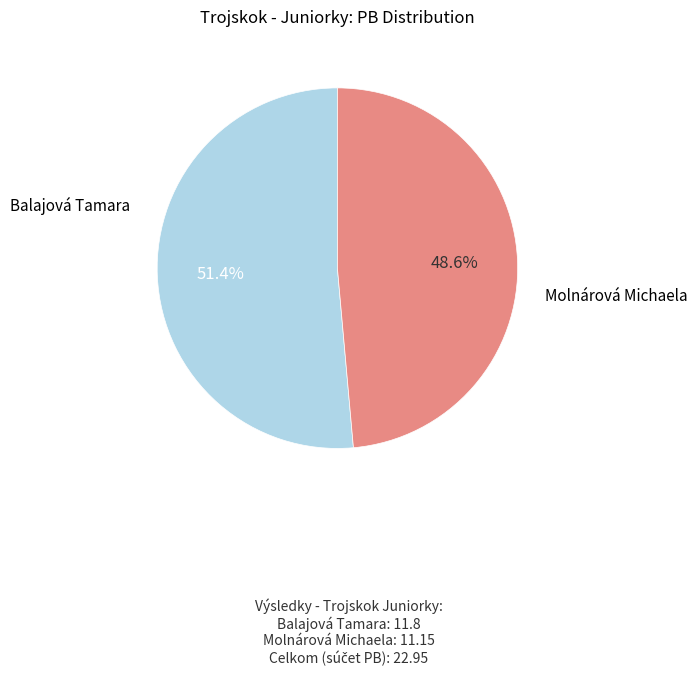

Does any single category account for the majority?

Yes